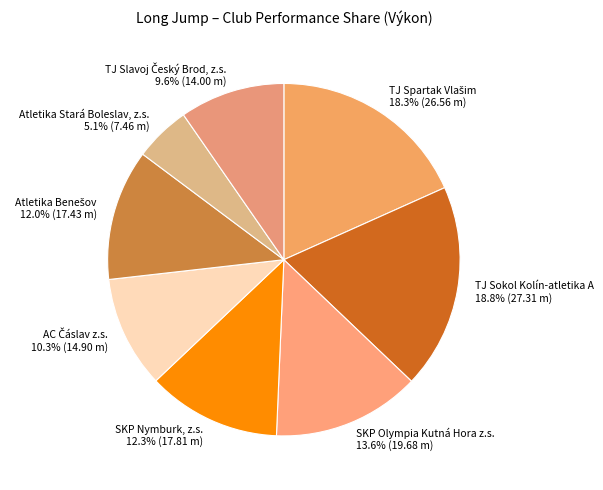

What percentage is NOT represented by SKP Nymburk, z.s. 12.3% (17.81 m)?

87.7%